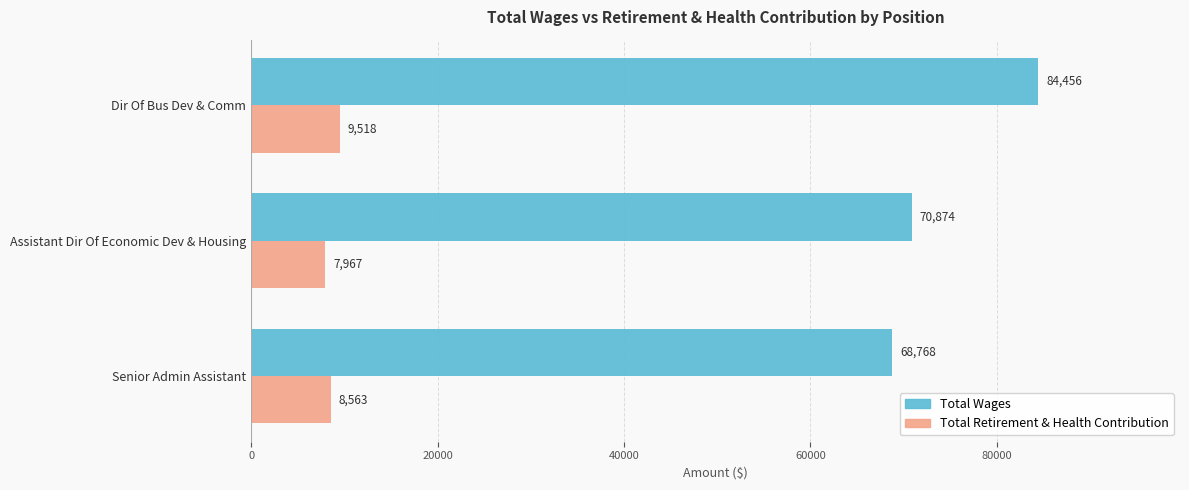

What are all the series names shown in the legend?

Total Wages, Total Retirement & Health Contribution